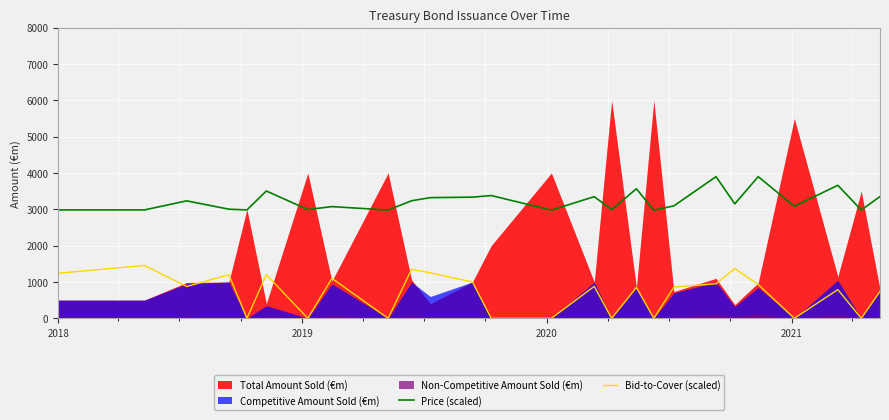

What is the maximum value for Bid-to-Cover (scaled)?

1455.0